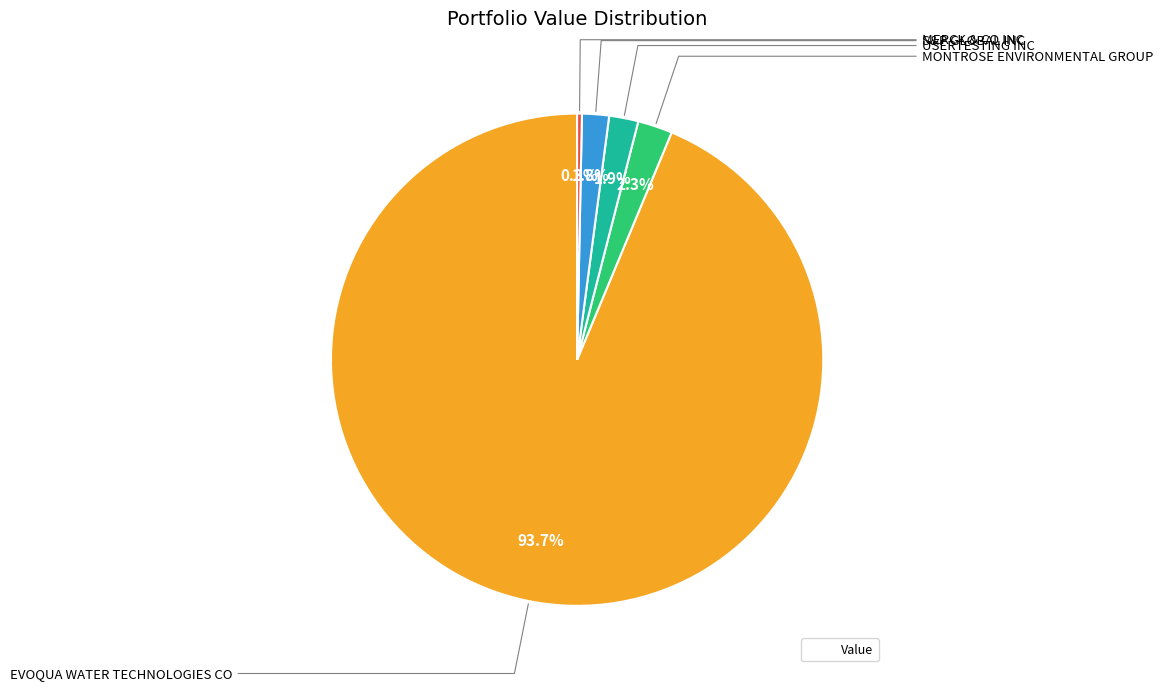

Is there a majority slice in this chart?

Yes